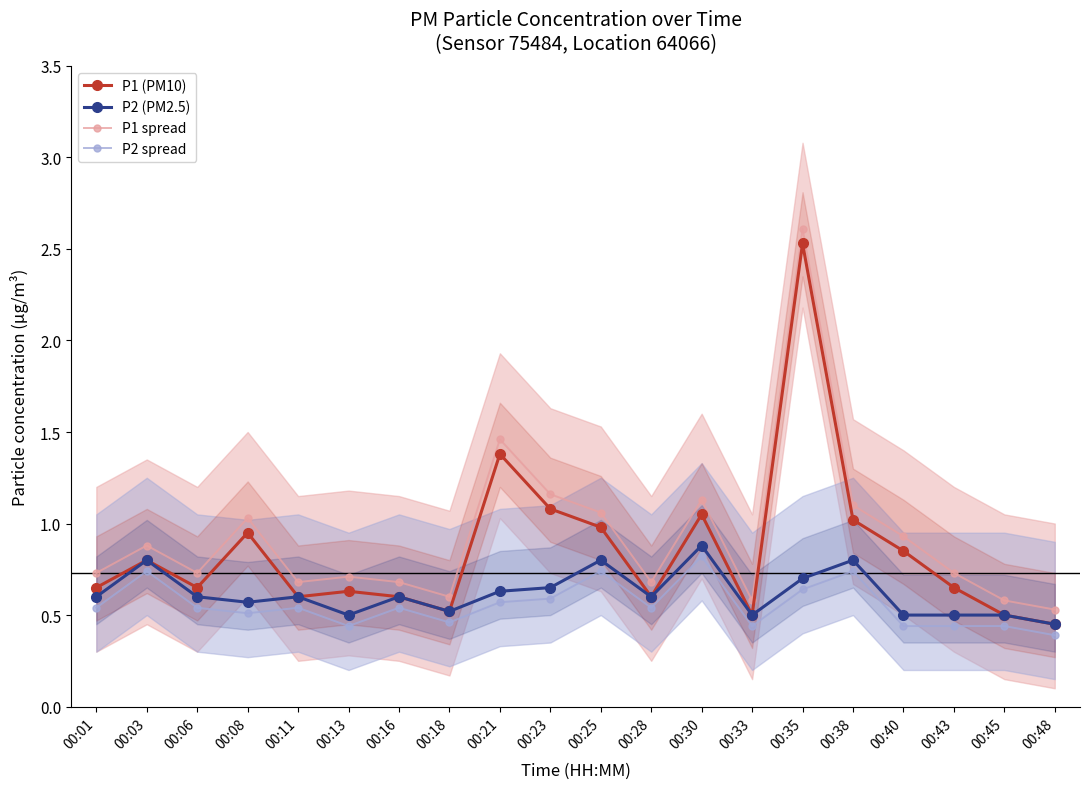

True or false: P1 spread and P2 spread cross at least once.

False